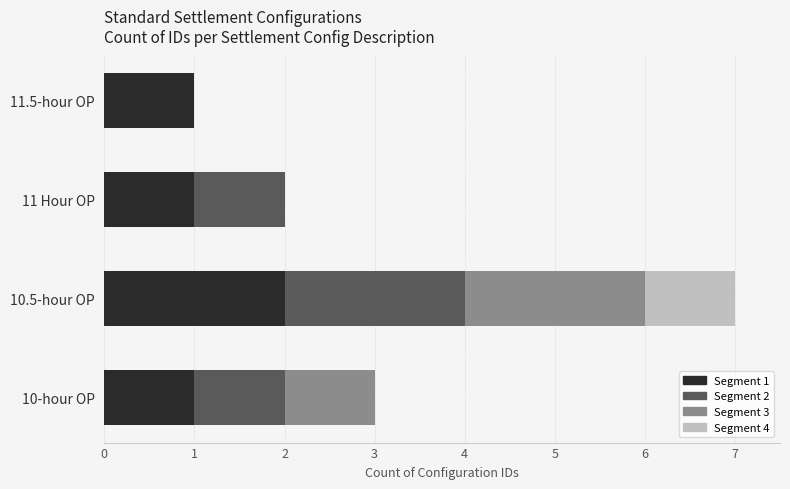

How many series are shown in this chart?

4